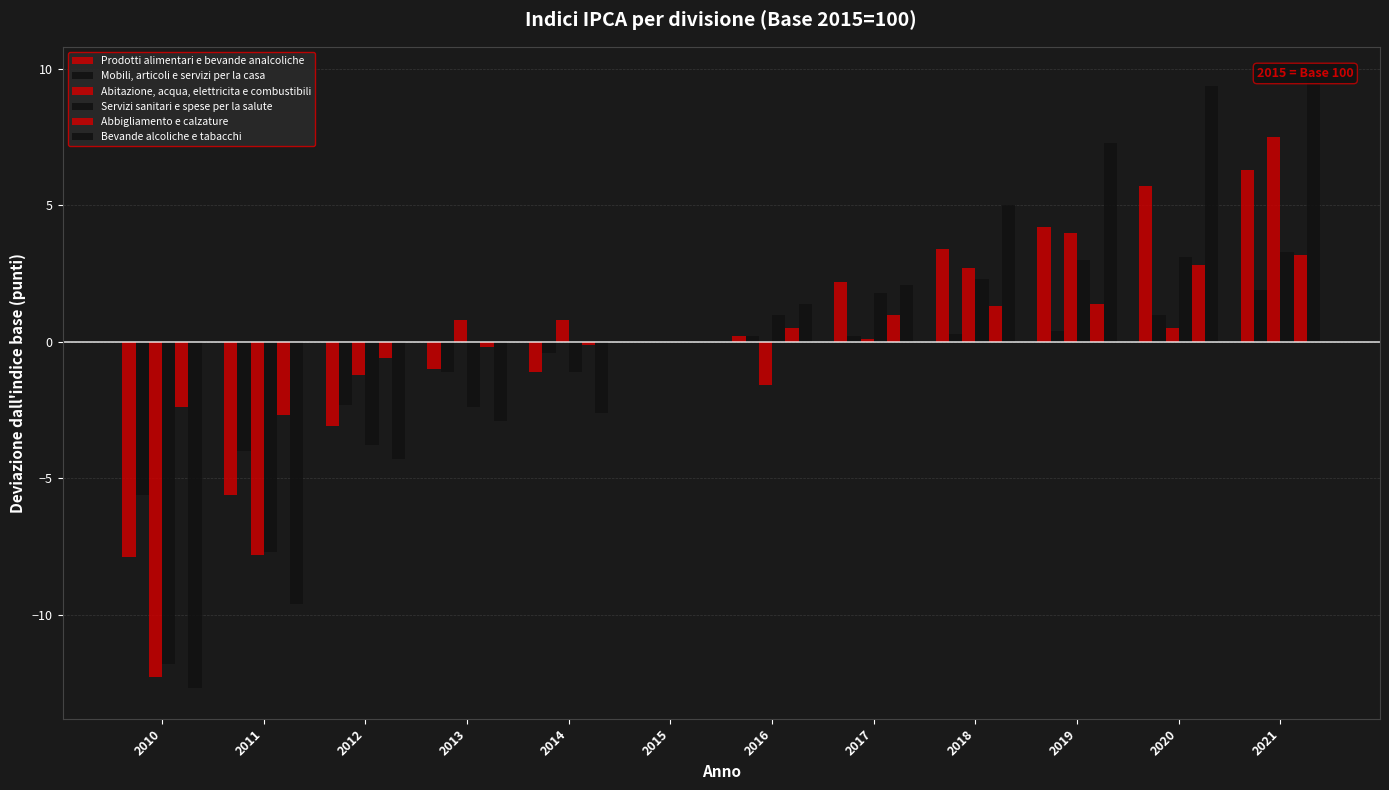

Between 2020 and 2019, which is larger?

2020